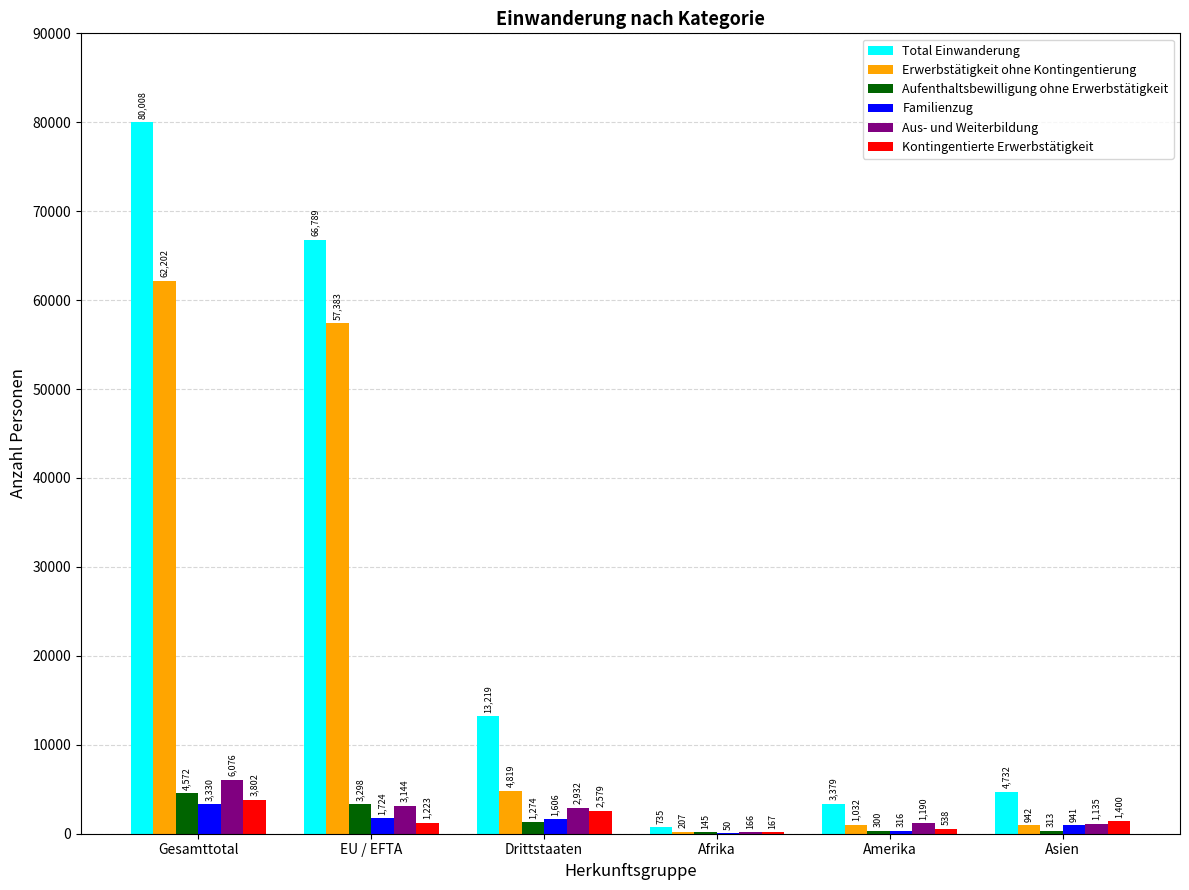

Which series has the largest total across all categories?

Total Einwanderung